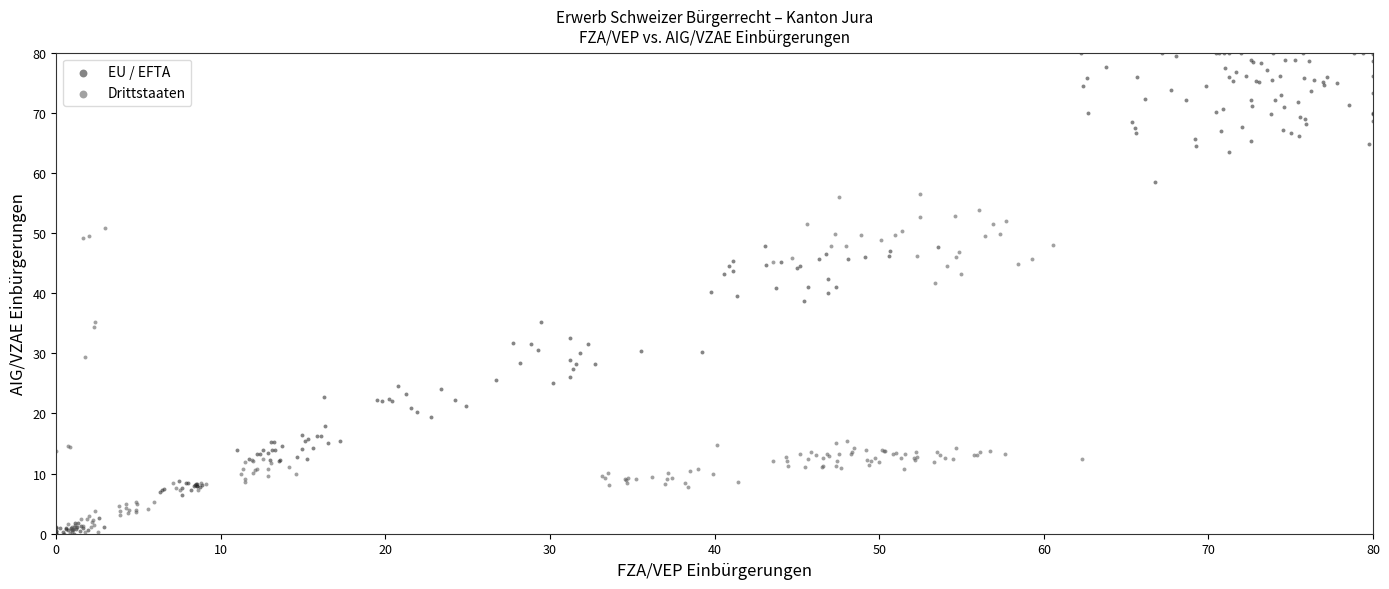

Which series reaches the maximum Y coordinate?

EU / EFTA